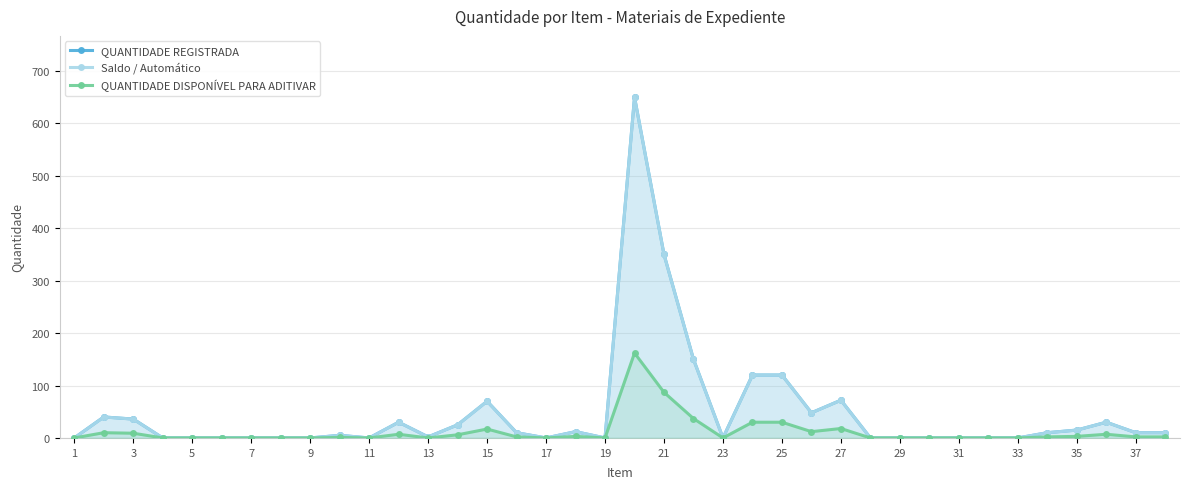

Which series has the widest spread of values?

QUANTIDADE REGISTRADA